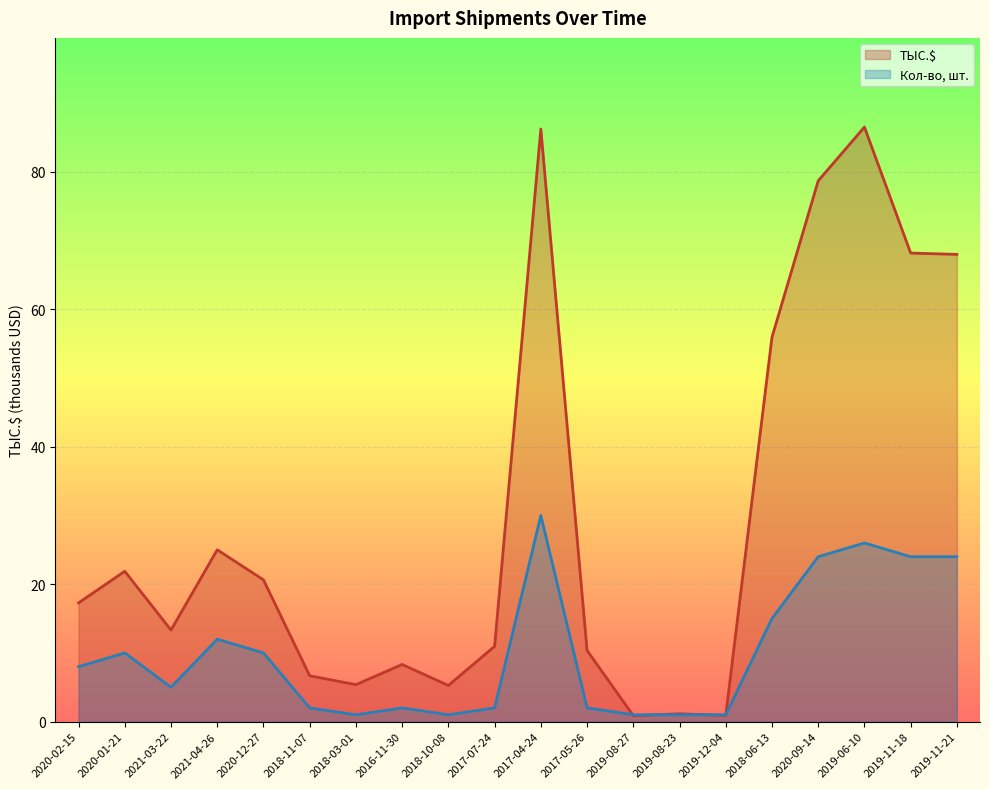

How many data points in ТЫС.$ are less than 17?

10